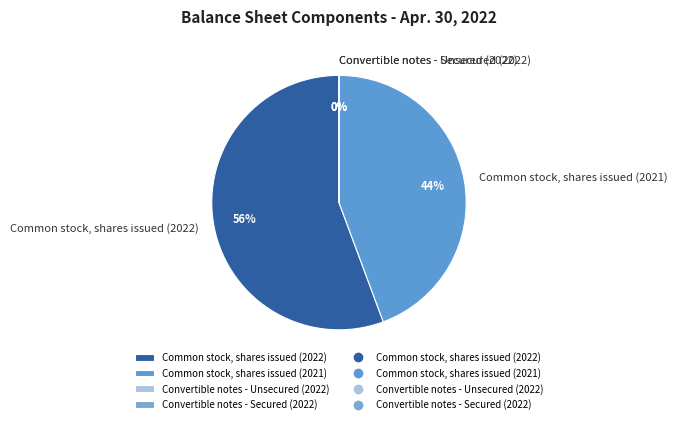

Combined, do Common stock, shares issued (2021) and Common stock, shares issued (2022) account for over 50%?

Yes